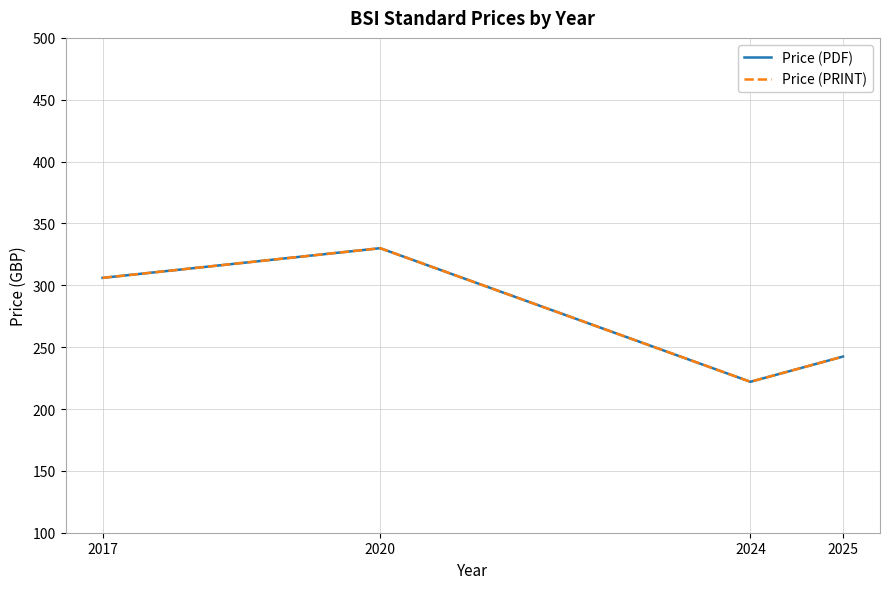

Reading left to right, what are all the values shown in this chart?

Price (PDF): 306.0	330.0	222.0	242.4
Price (PRINT): 306.0	330.0	222.0	242.4